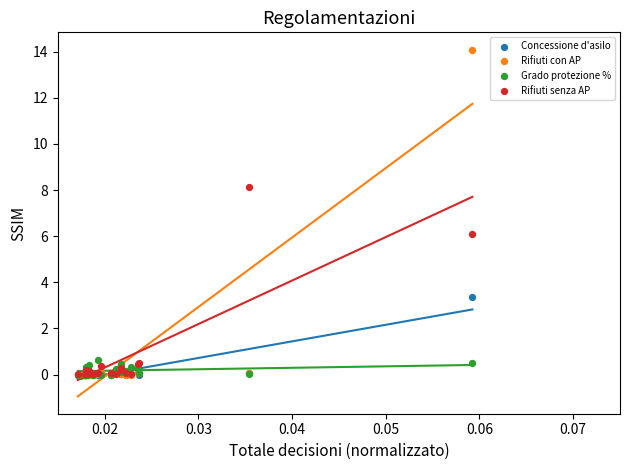

In the Rifiuti senza AP series, what Y value is closest to 4?

6.1